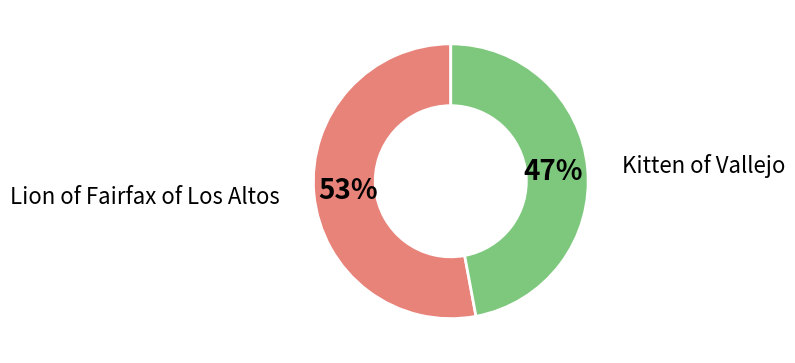

How many segments does this pie chart have?

2